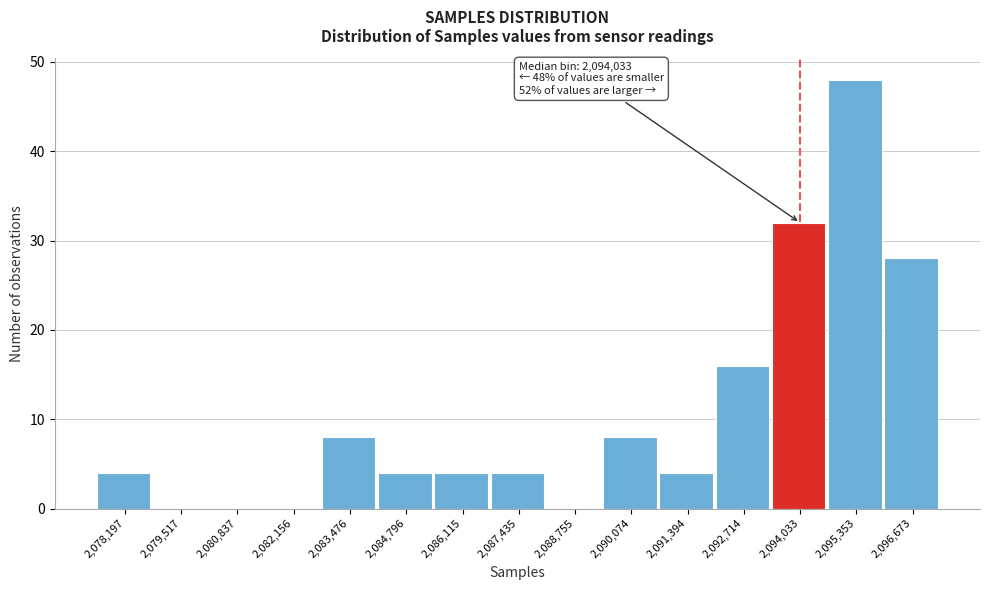

Which range on the x-axis has the tallest bar?

2094600 to 2096000